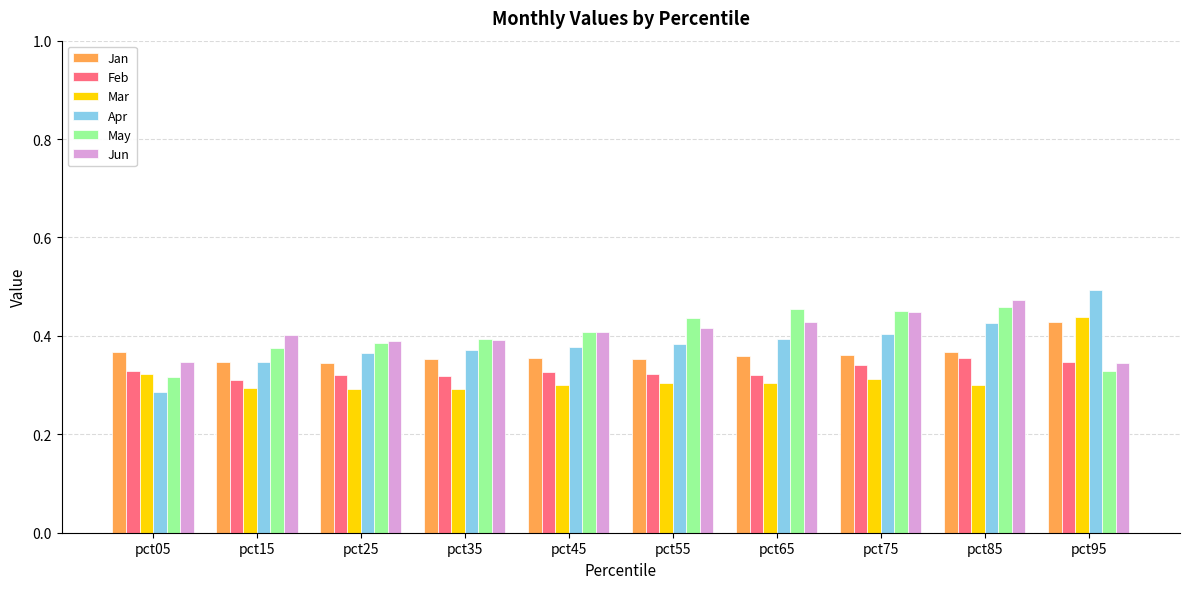

What is the sum of all Apr values?

3.8